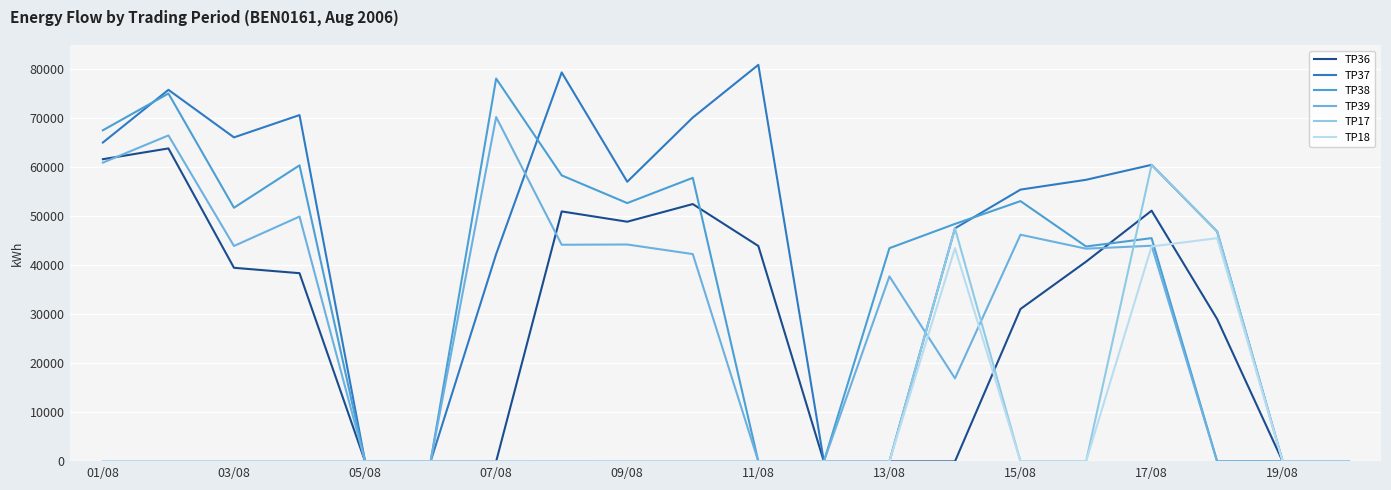

Does the chart display data point markers on the line(s)?

No